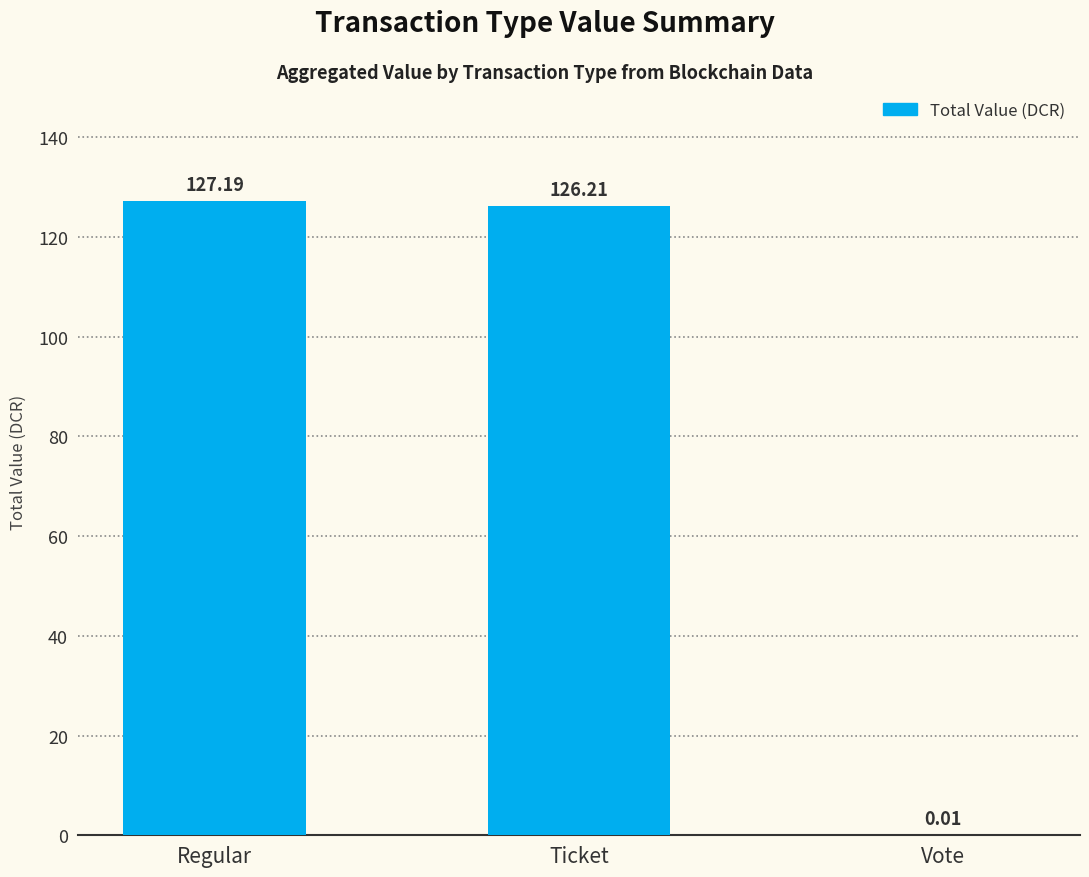

At which label does the data first exceed 126?

Regular